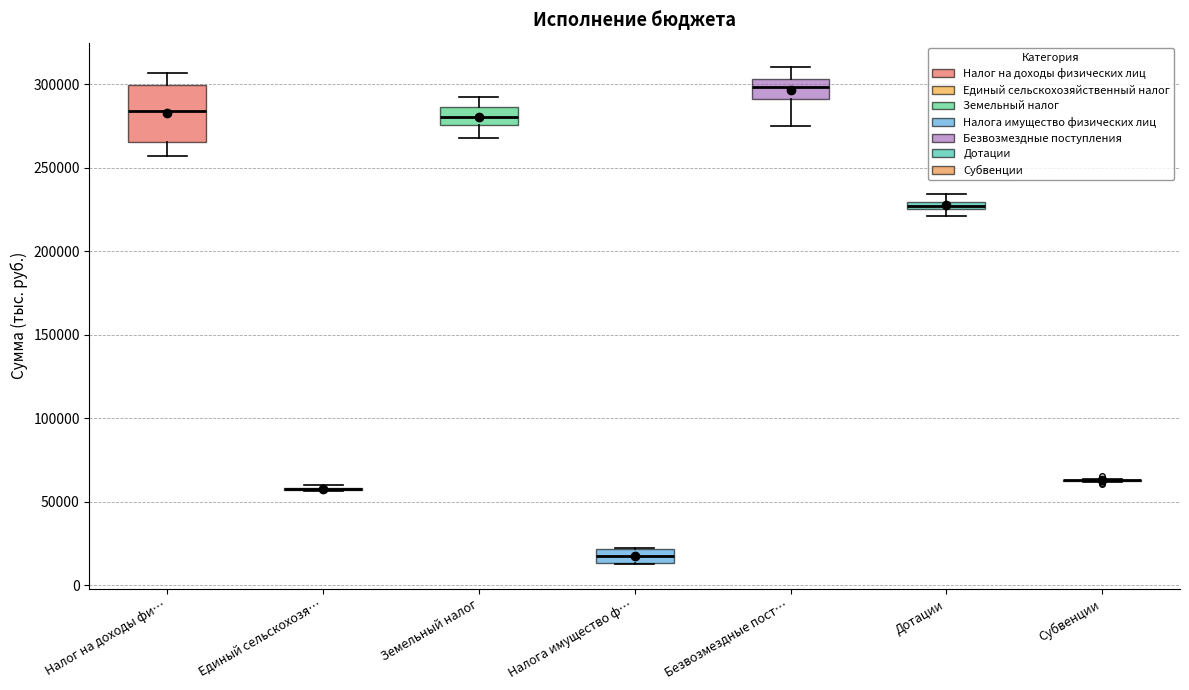

Comparing the boxes themselves (not the whiskers), which one is the tallest?

Налог на доходы фи…